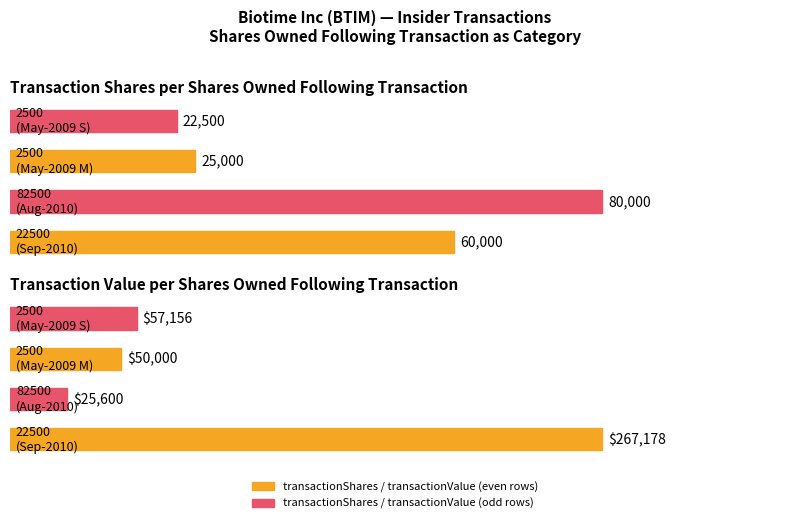

Which category has the lowest value in the transactionValue series?

82500